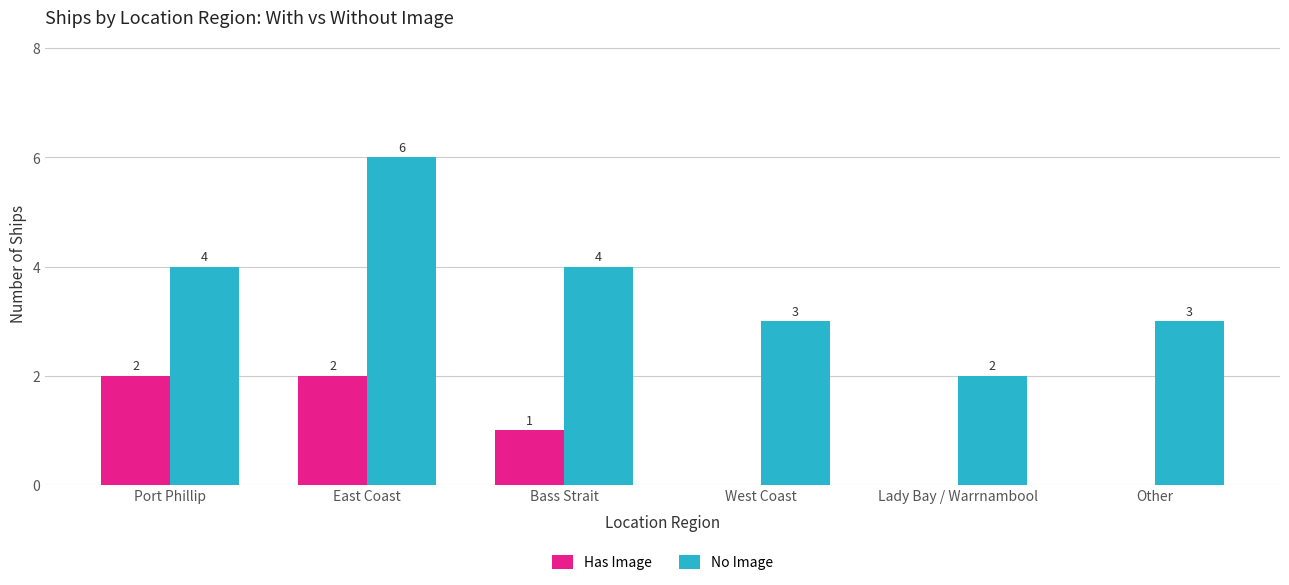

What is the maximum value shown in the chart?

6